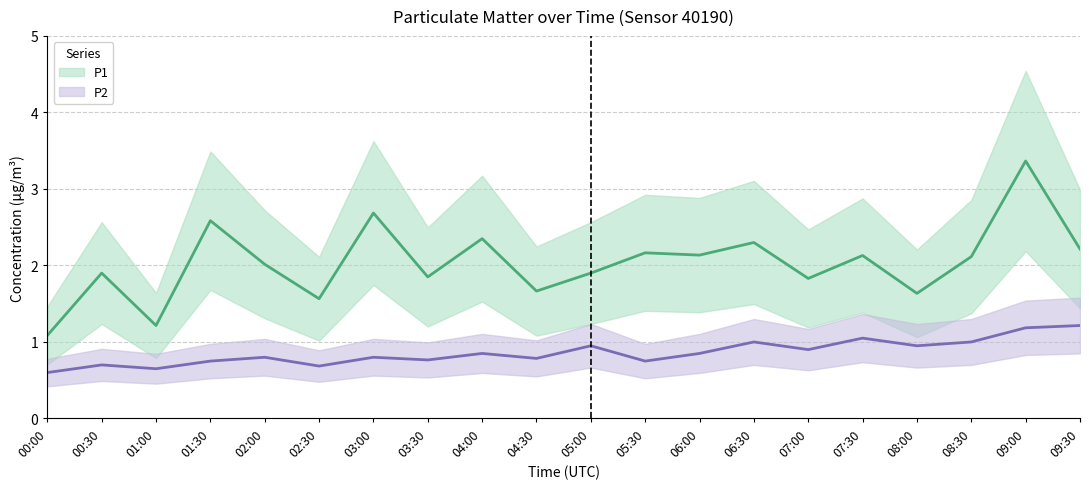

How many categories are shown in the chart?

20